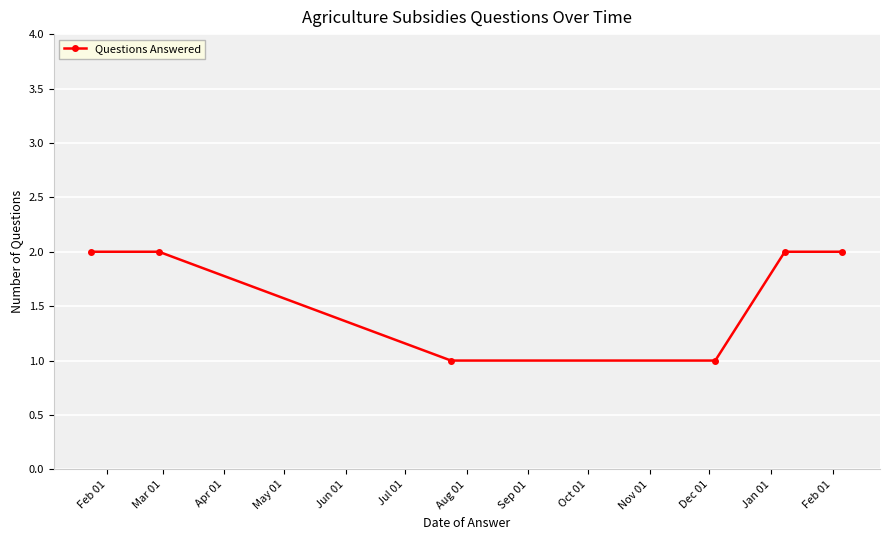

What is the sum of all values?

10